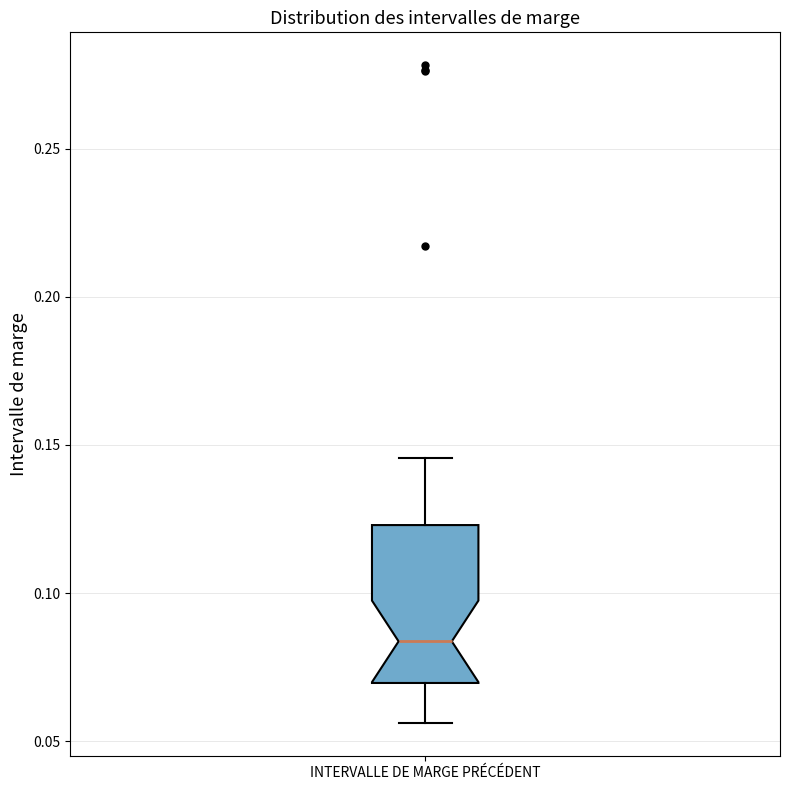

Where is the upper edge of the box for INTERVALLE DE MARGE PRÉCÉDENT on the y-axis? The values are not printed on the chart, so give them approximately, as read against the axis.

0.125